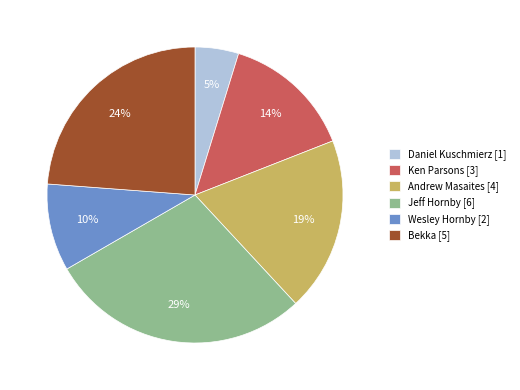

What is the ratio of the value at Andrew Masaites [4] to the value at Jeff Hornby [6]?

0.7